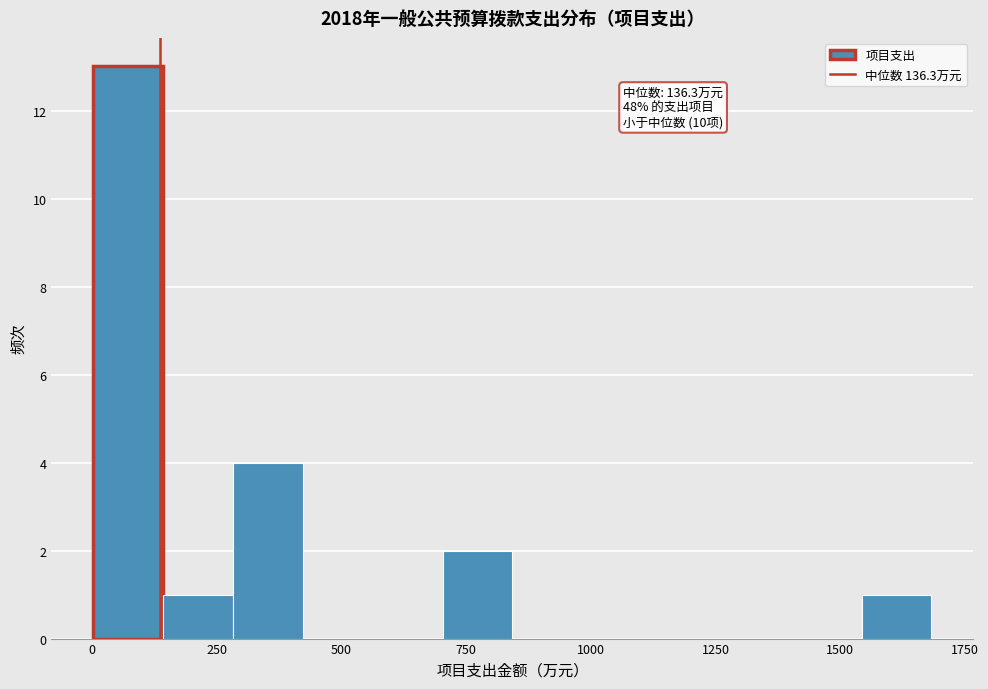

Around what value on the x-axis is the tallest bar? Give the approximate position of its centre, as read against the axis.

50